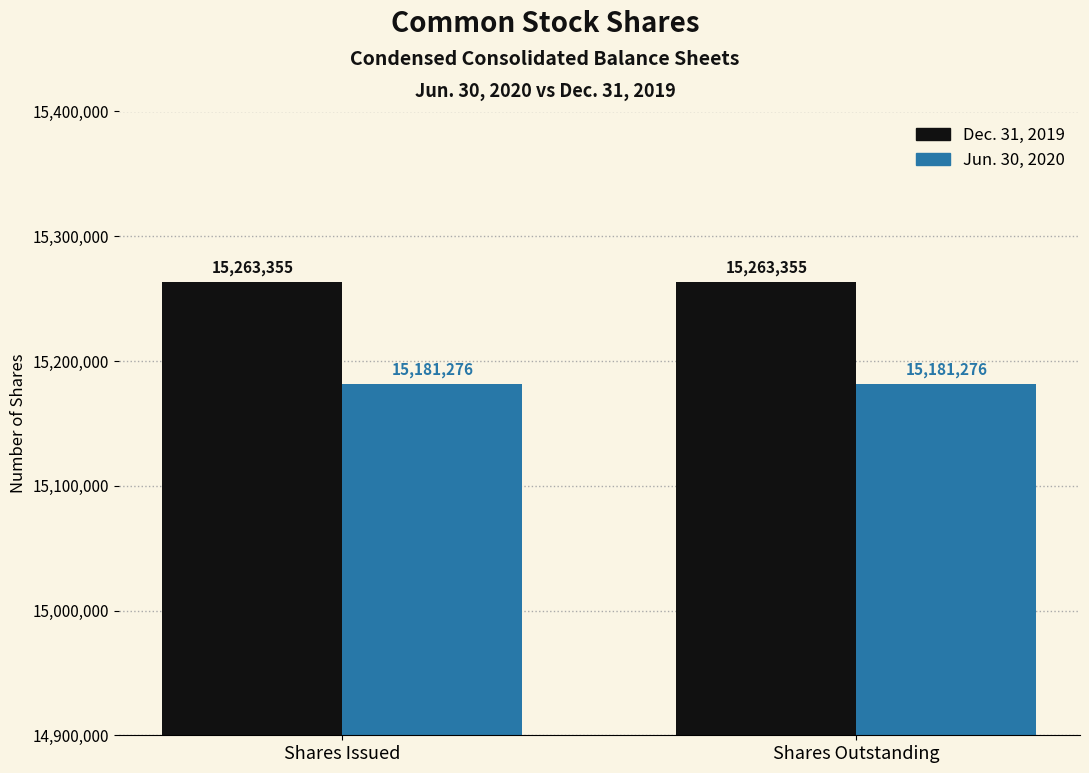

Is it true that Jun. 30, 2020 equals 7199374 at Shares Issued?

False